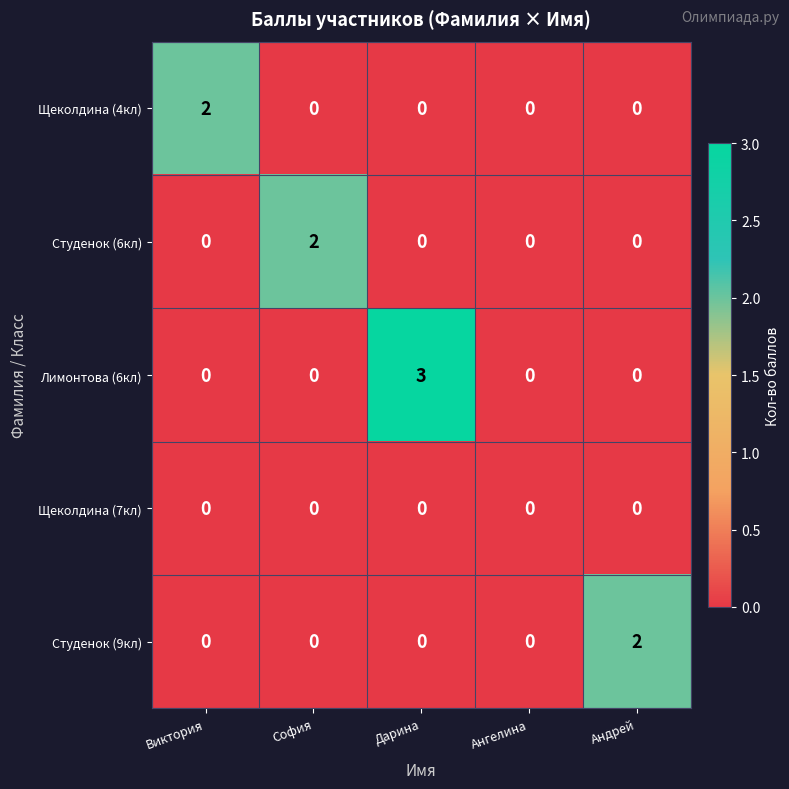

Which category has the highest value in the Лимонтова (6кл) series?

Дарина